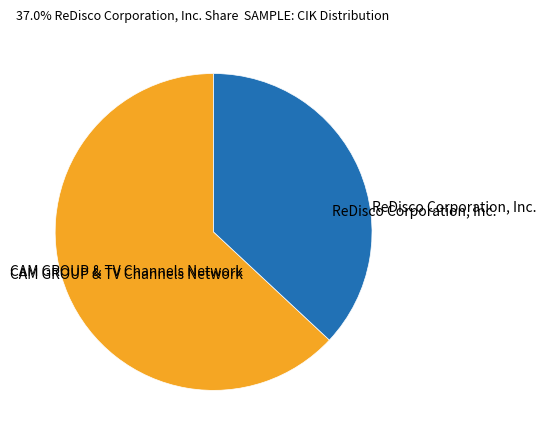

Which category has the smallest portion of the pie?

ReDisco Corporation, Inc.